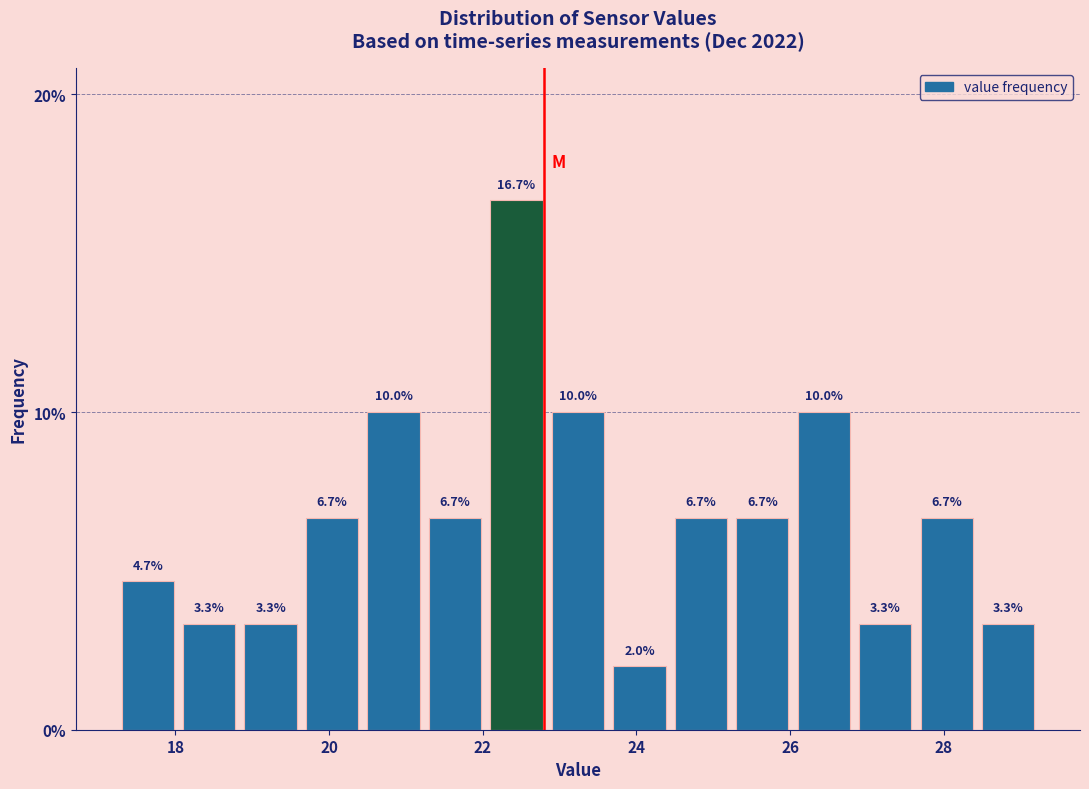

Reading left to right, transcribe this chart: for each bar, give the range it covers on the x-axis and its height. The bar edges are not printed on the chart, so give them approximately, as read against the axis.

17.3 to 18.1: 4.7
18.1 to 18.9: 3.3
18.9 to 19.7: 3.3
19.7 to 20.5: 6.7
20.5 to 21.3: 10.0
21.3 to 22.1: 6.7
22.1 to 22.9: 16.7
22.9 to 23.7: 10.0
23.7 to 24.5: 2.0
24.5 to 25.3: 6.7
25.3 to 26.1: 6.7
26.1 to 26.9: 10.0
26.9 to 27.7: 3.3
27.7 to 28.5: 6.7
28.5 to 29.3: 3.3